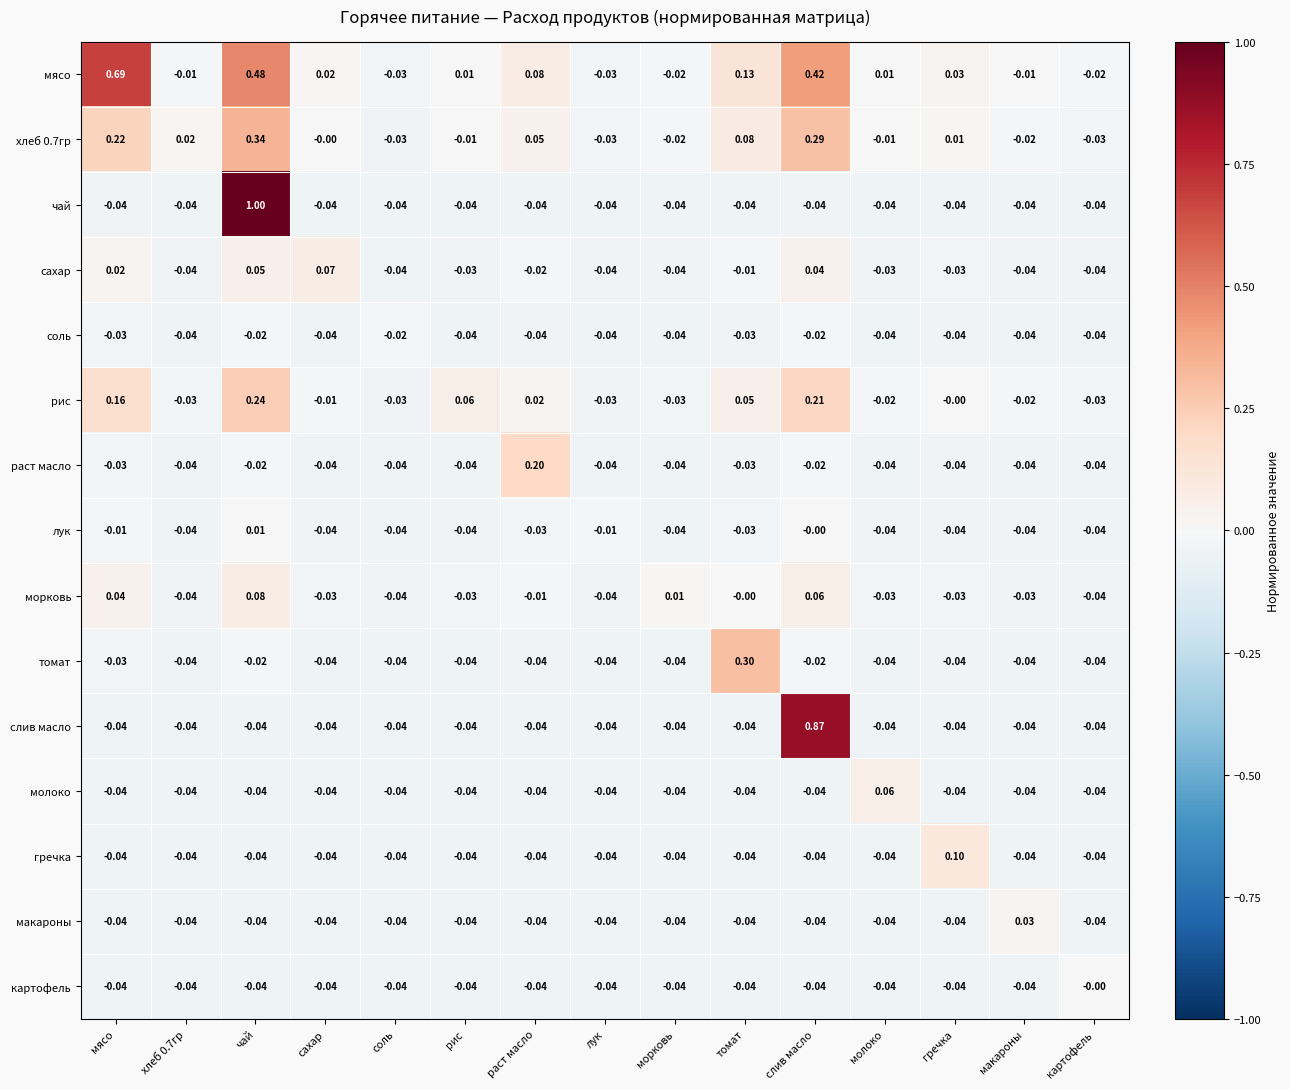

At which label does сахар first exceed 0?

мясо